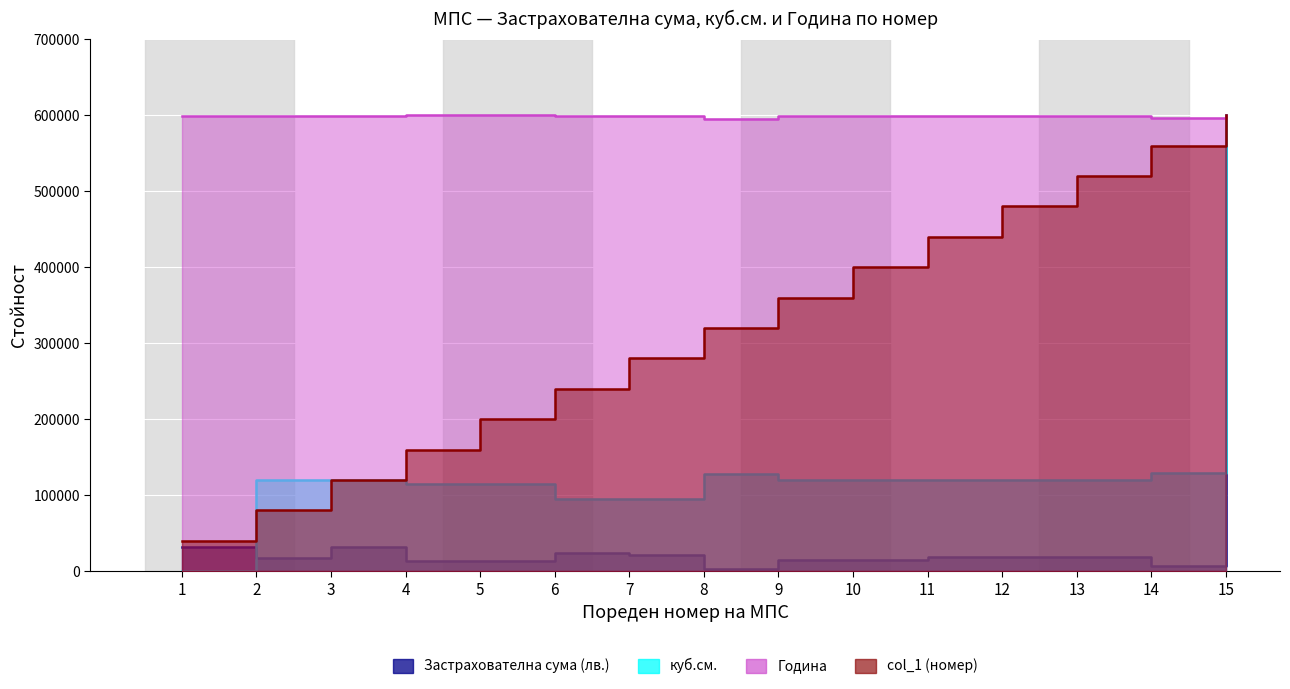

Rank the series at 7 from lowest to highest value.

Застрахователна сума (лв.), куб.см., col_1 (номер), Година